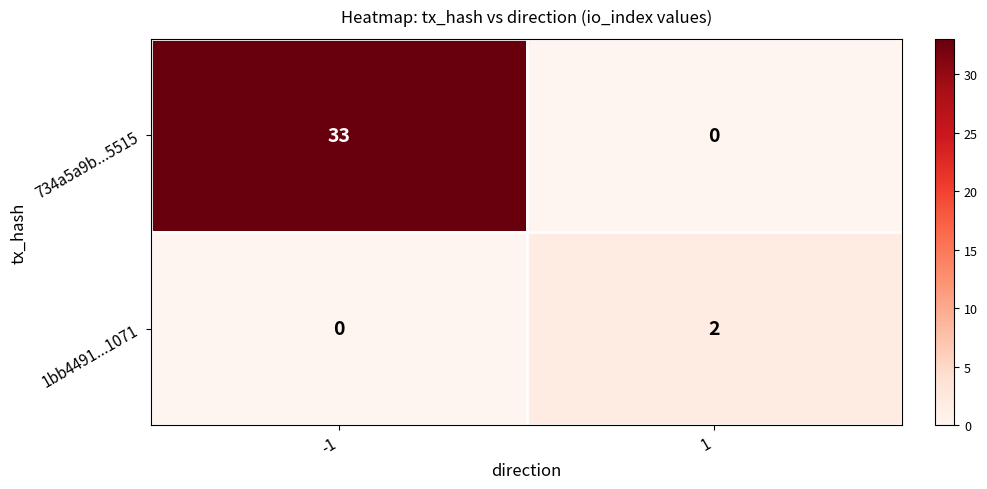

Rank the series by their maximum value, from highest to lowest.

734a5a9b...5515, 1bb4491...1071